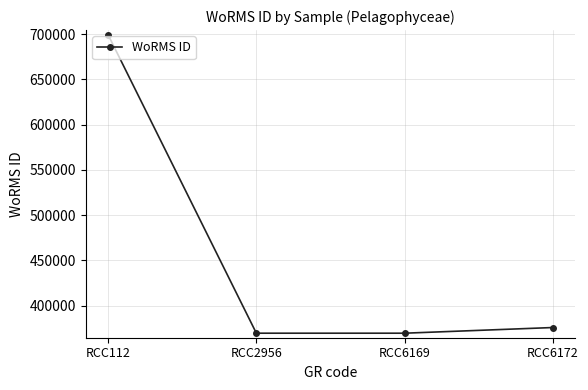

The chart shows a value of 251759 at RCC2956. True or false?

False